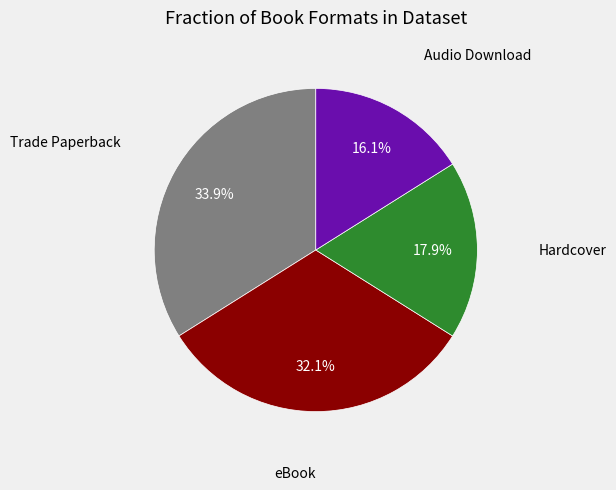

What is the smallest slice in the pie chart?

Audio Download